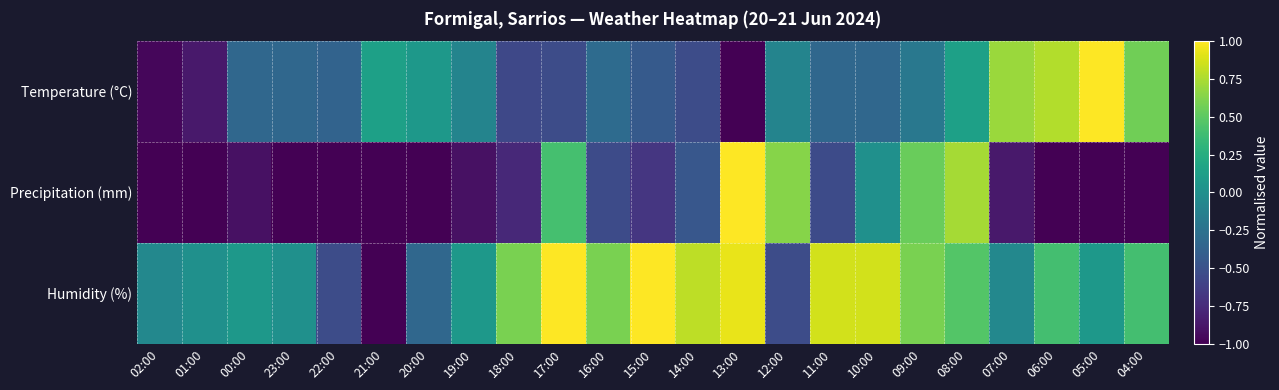

Rank the series at 13:00 from lowest to highest value.

Temperature (°C), Humidity (%), Precipitation (mm)